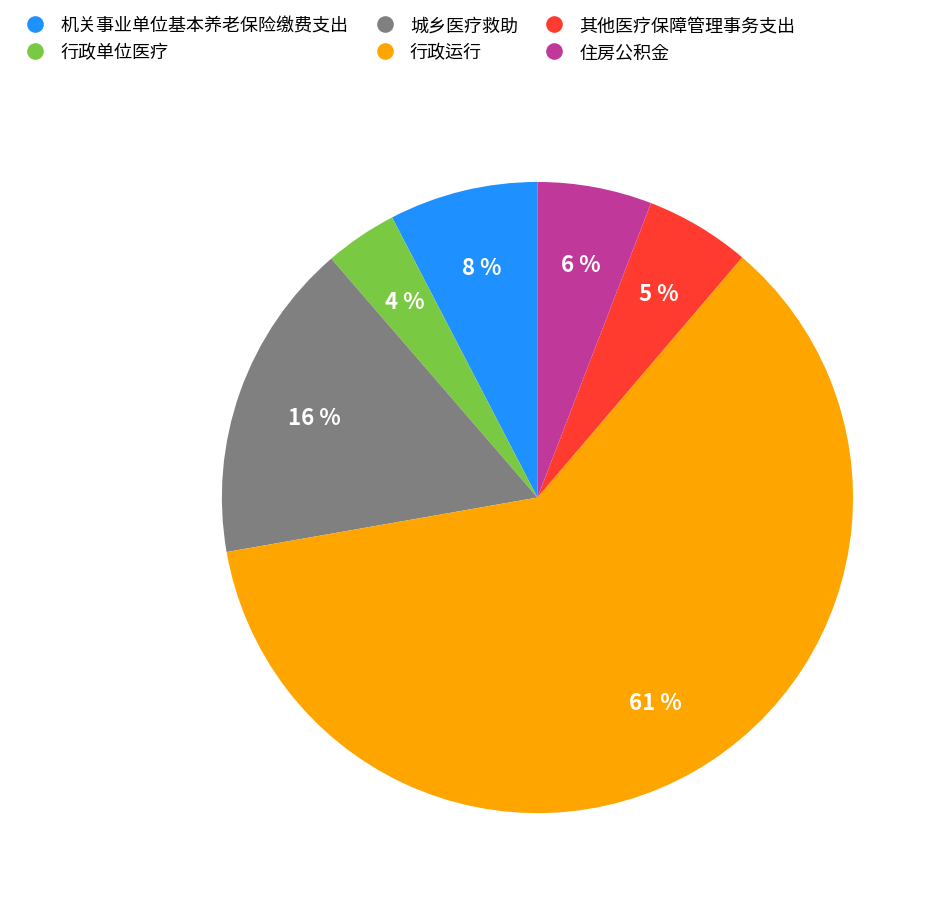

The 其他医疗保障管理事务支出 slice represents 15% of the pie. True or false?

False